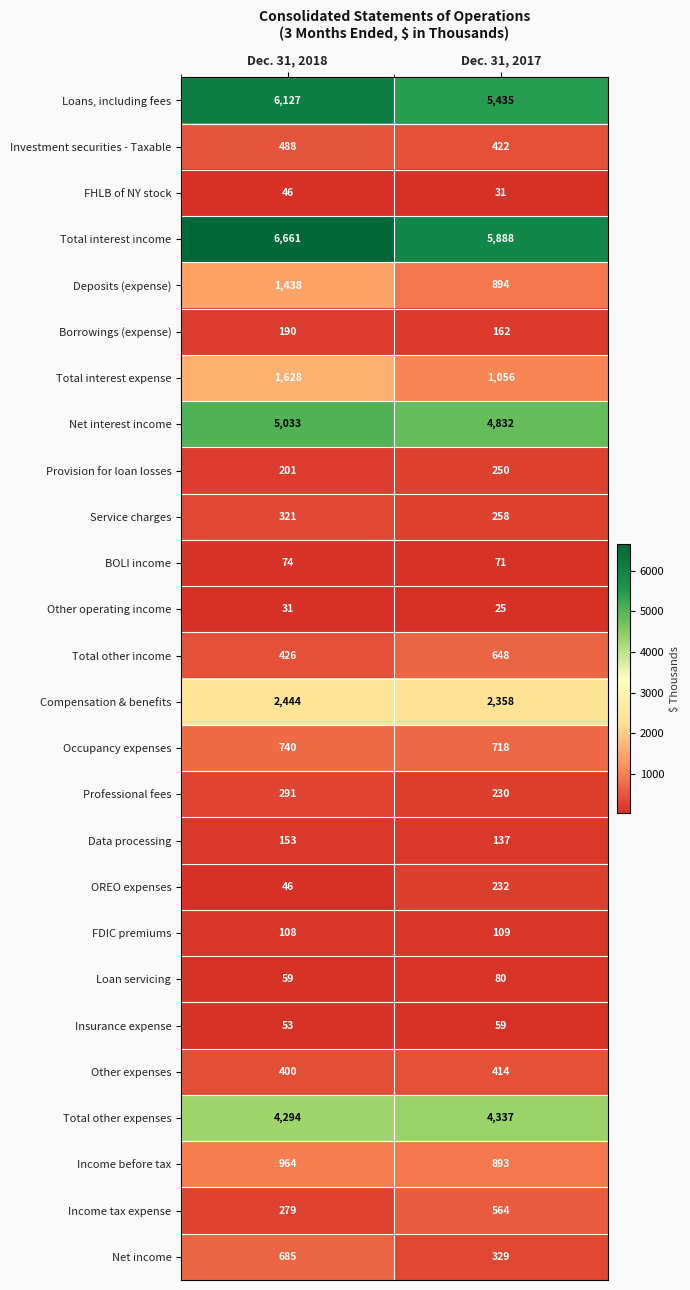

What is the greatest value displayed?

6661